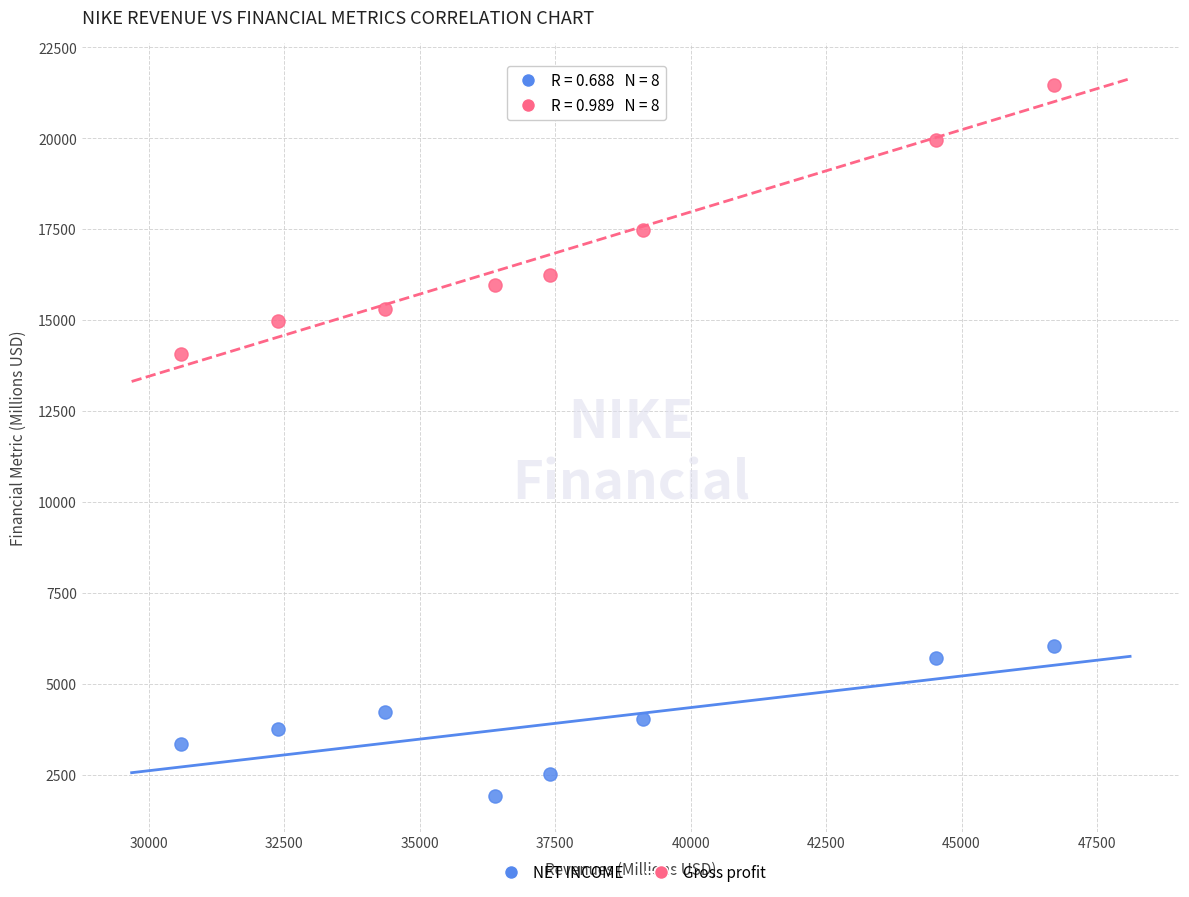

What are all the series names shown in the legend?

NET INCOME, Gross profit